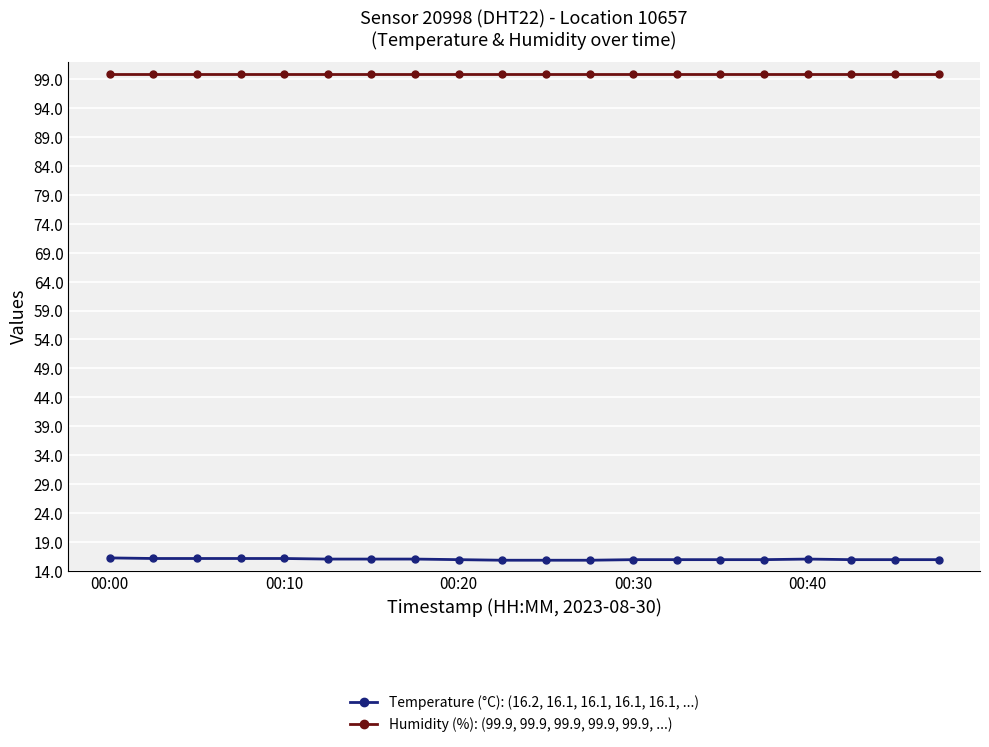

List the series in order of their overall mean, lowest first.

Temperature (°C): (16.2, 16.1, 16.1, 16.1, 16.1, ...), Humidity (%): (99.9, 99.9, 99.9, 99.9, 99.9, ...)